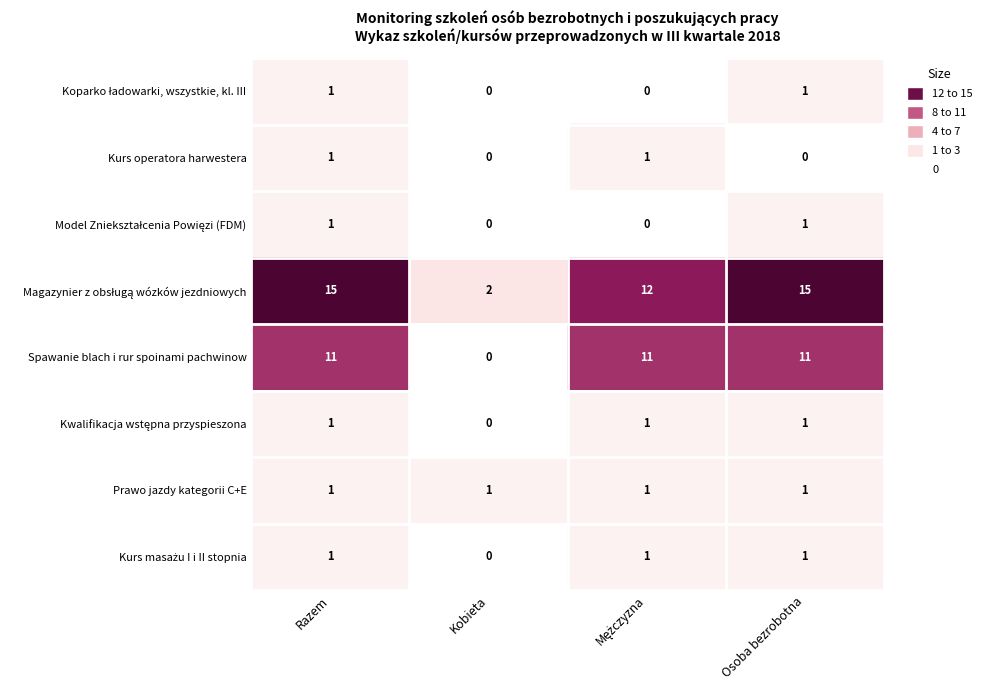

What is the spread (max minus min) of values at Razem?

14